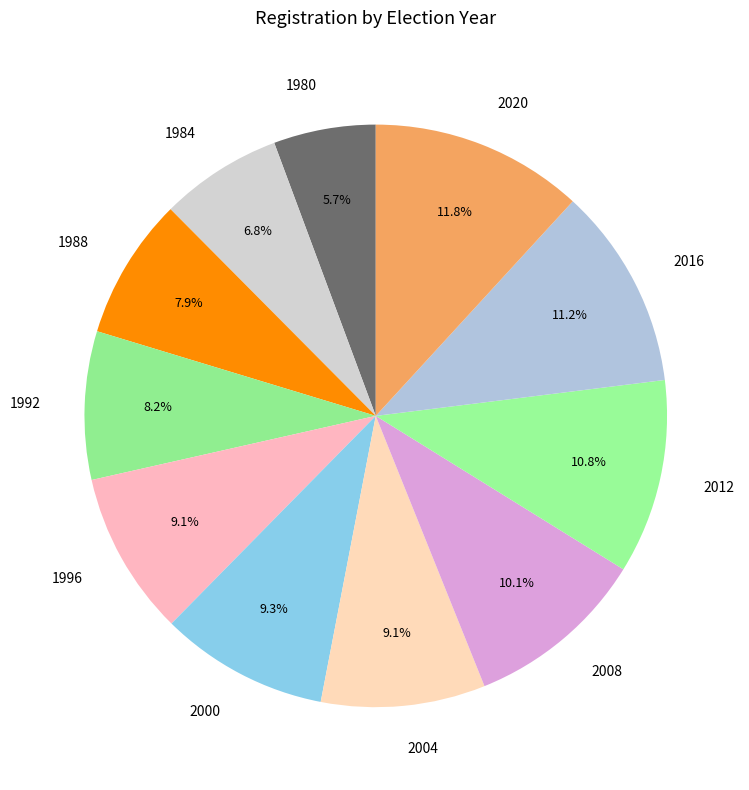

To the nearest percent, what percentage of the pie is 1988?

8%